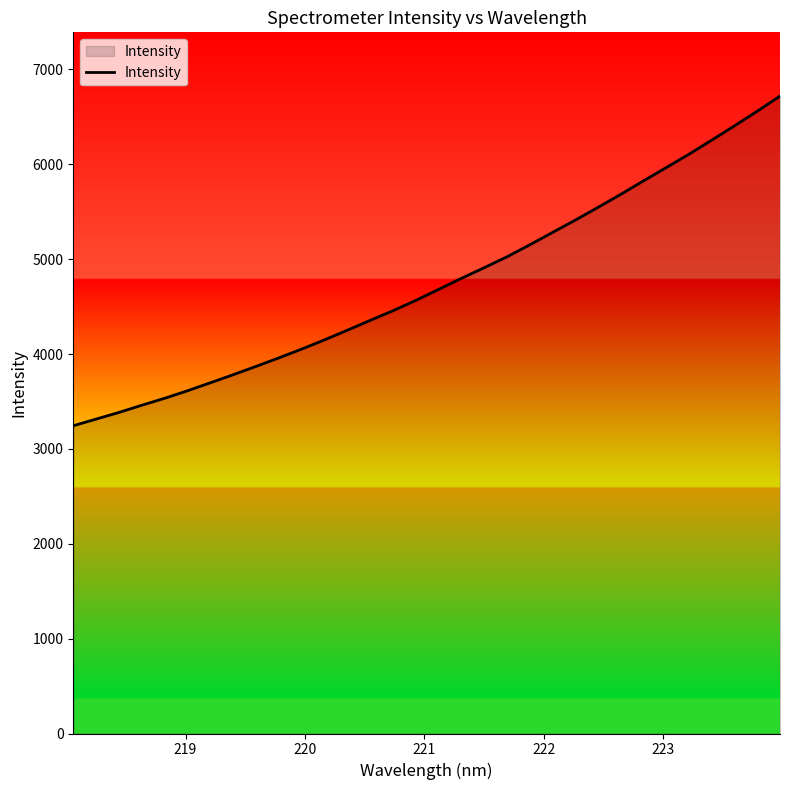

What is the maximum value shown in the chart?

6718.8